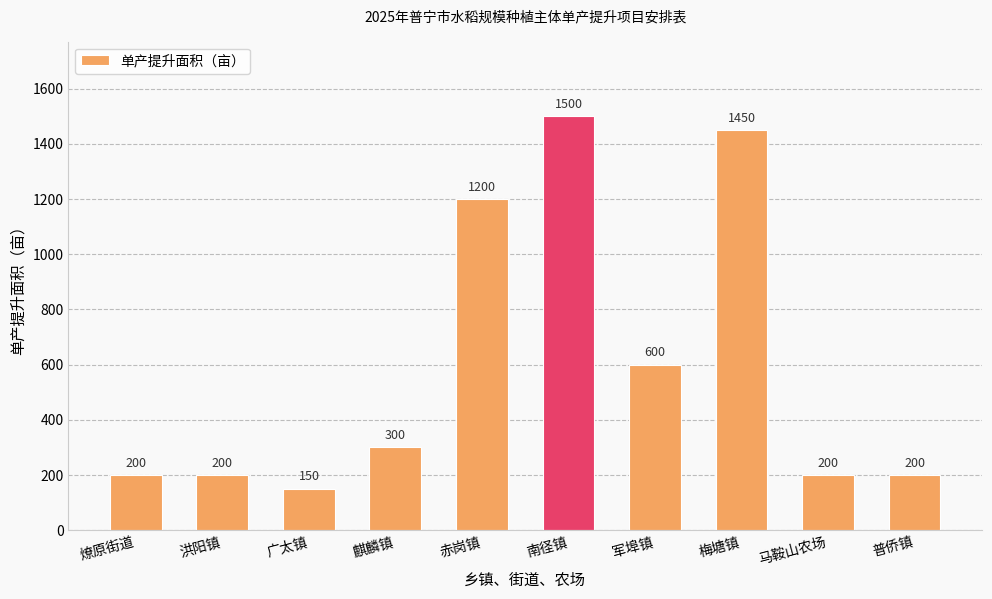

What is the change in value from 南径镇 to 普侨镇?

-1300